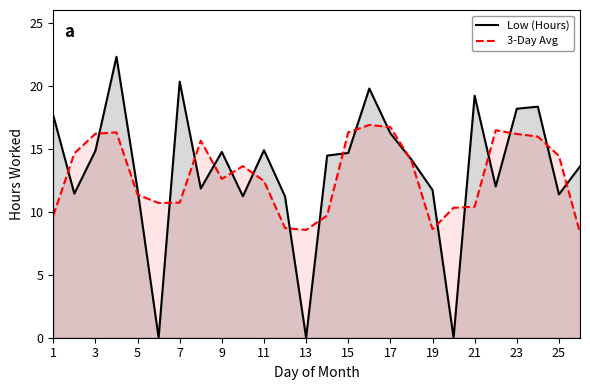

What is the approximate value of Low (Hours) at 23?

18.2